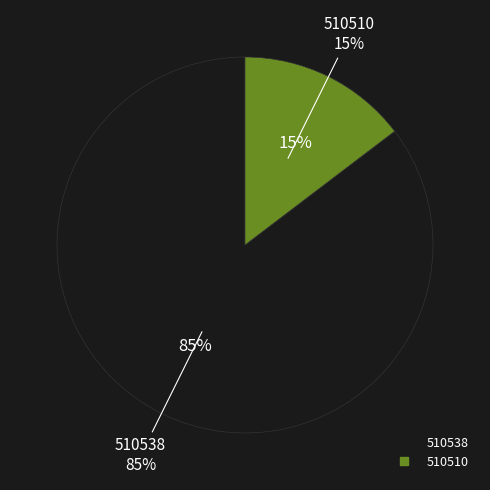

To the nearest percent, what is the average slice percentage?

50%